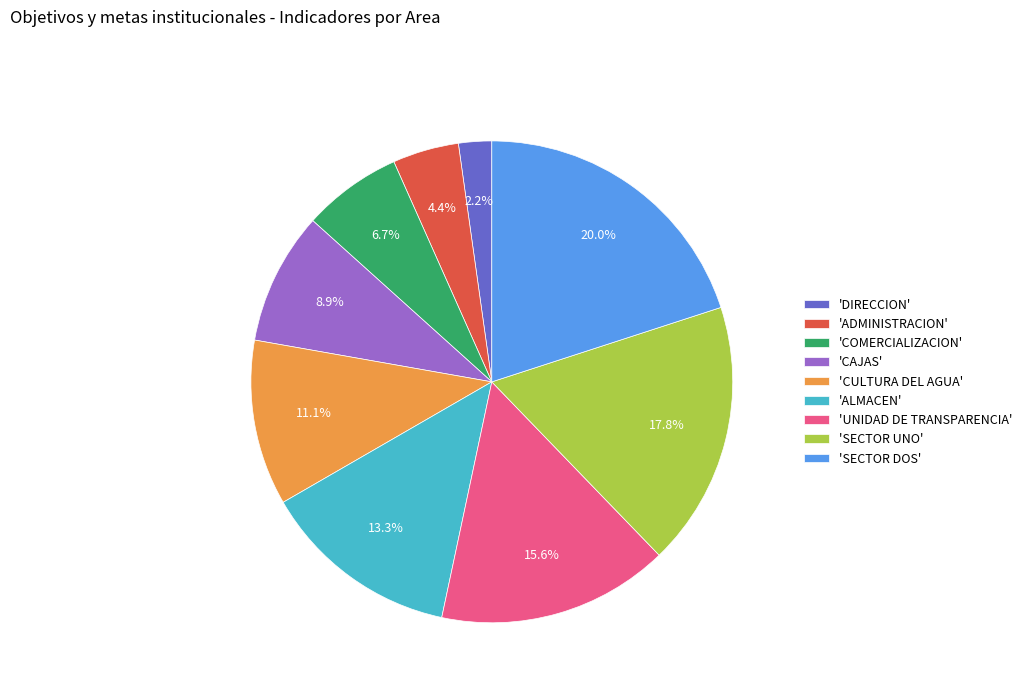

What is the smallest slice in the pie chart?

'DIRECCION'